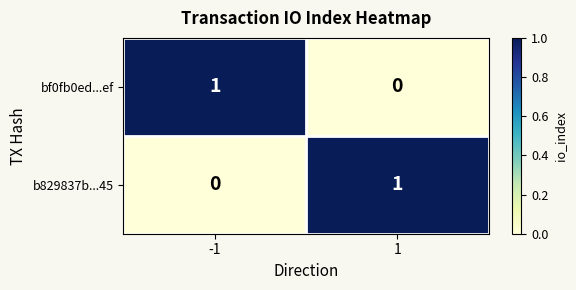

Rank the series at -1 from lowest to highest value.

b829837b...45, bf0fb0ed...ef